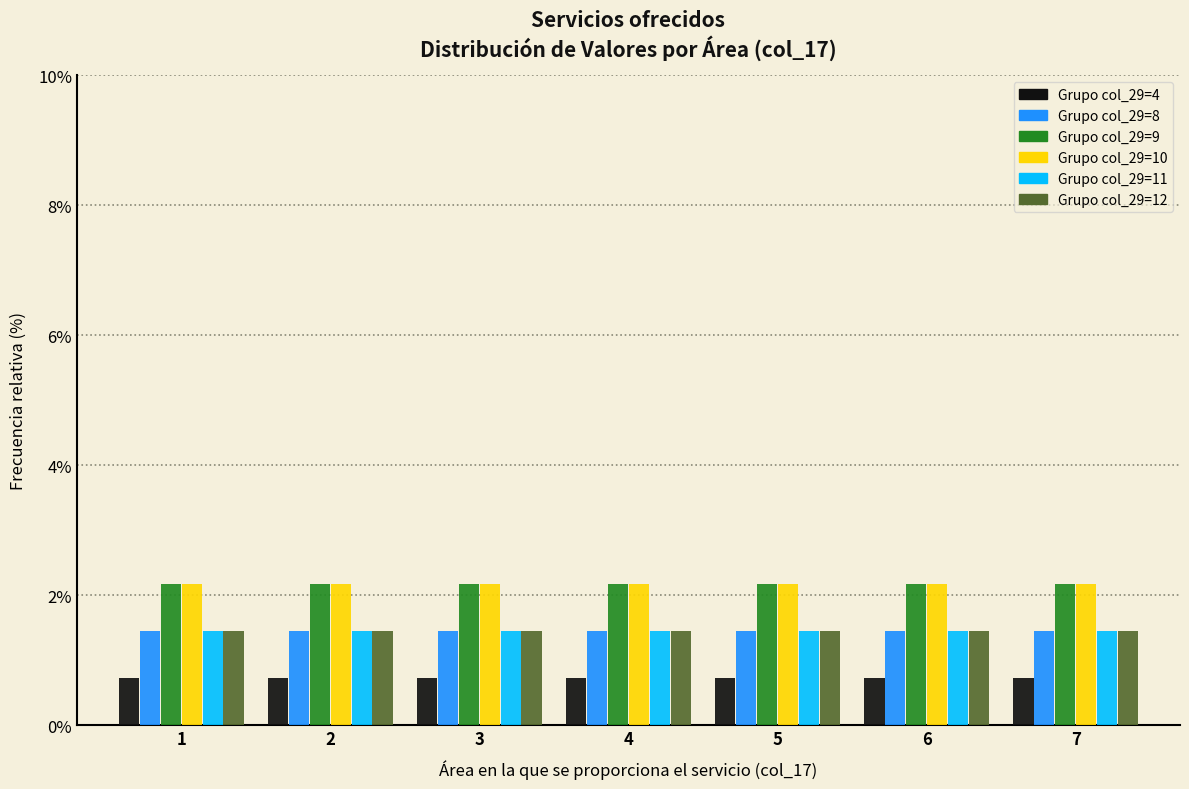

What is the spread (max minus min) of values at 3?

1.4